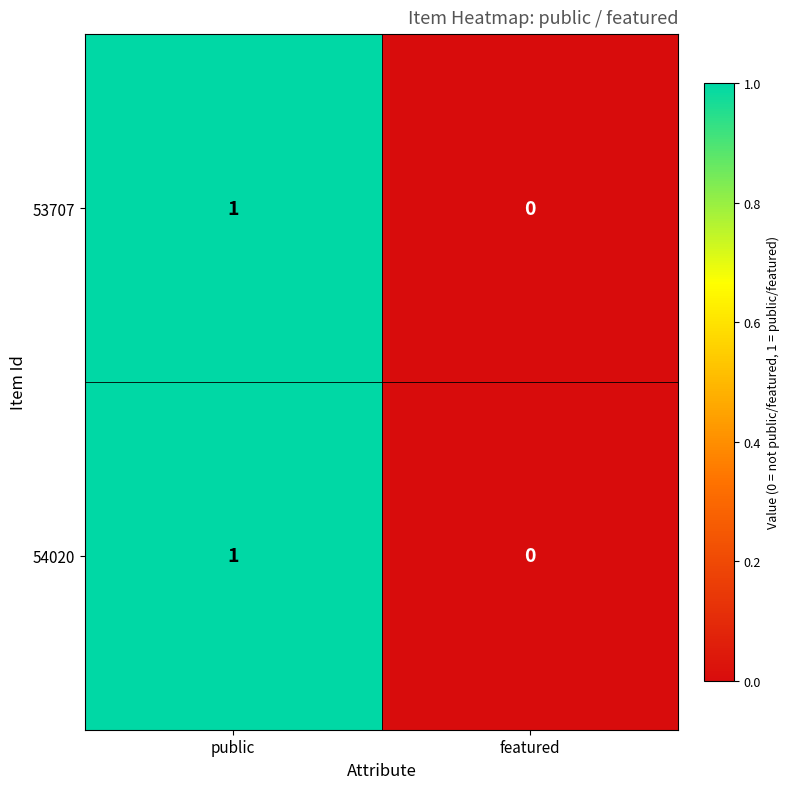

True or false: 54020 has a value of 0 at featured.

True